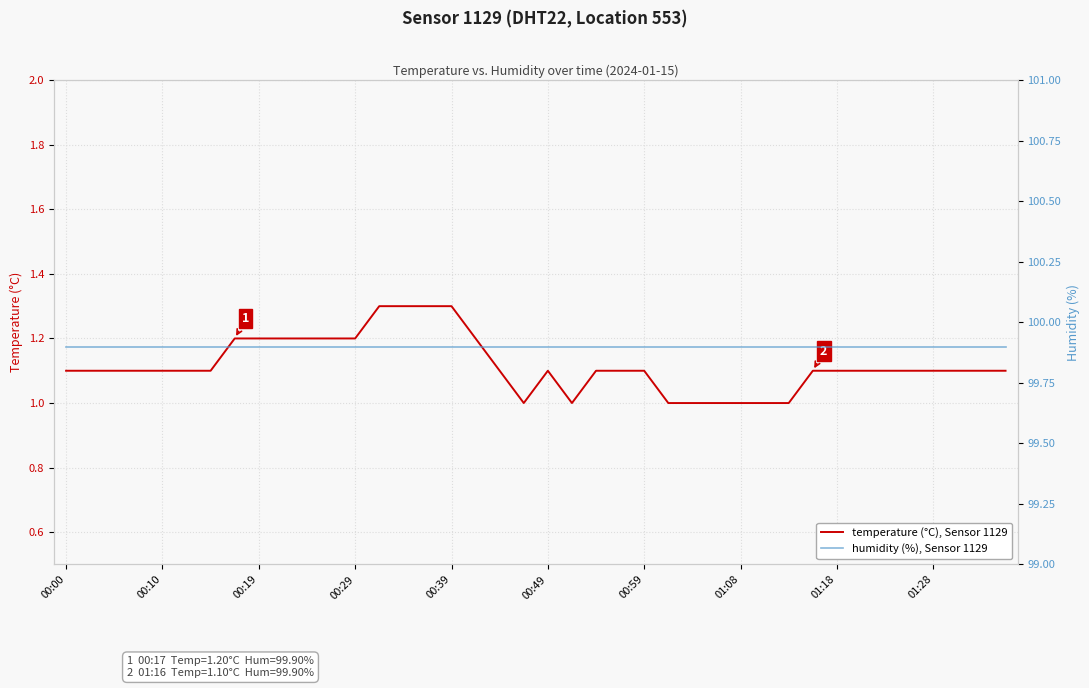

Reading left to right, transcribe all the data shown in this chart.

temperature (°C), Sensor 1129: 1.1	1.1	1.1	1.1	1.1	1.1	1.1	1.2	1.2	1.2	1.2	1.2	1.2	1.3	1.3	1.3	1.3	1.2	1.1	1.0	1.1	1.0	1.1	1.1	1.1	1.0	1.0	1.0	1.0	1.0	1.0	1.1	1.1	1.1	1.1	1.1	1.1	1.1	1.1	1.1
humidity (%), Sensor 1129: 99.9	99.9	99.9	99.9	99.9	99.9	99.9	99.9	99.9	99.9	99.9	99.9	99.9	99.9	99.9	99.9	99.9	99.9	99.9	99.9	99.9	99.9	99.9	99.9	99.9	99.9	99.9	99.9	99.9	99.9	99.9	99.9	99.9	99.9	99.9	99.9	99.9	99.9	99.9	99.9